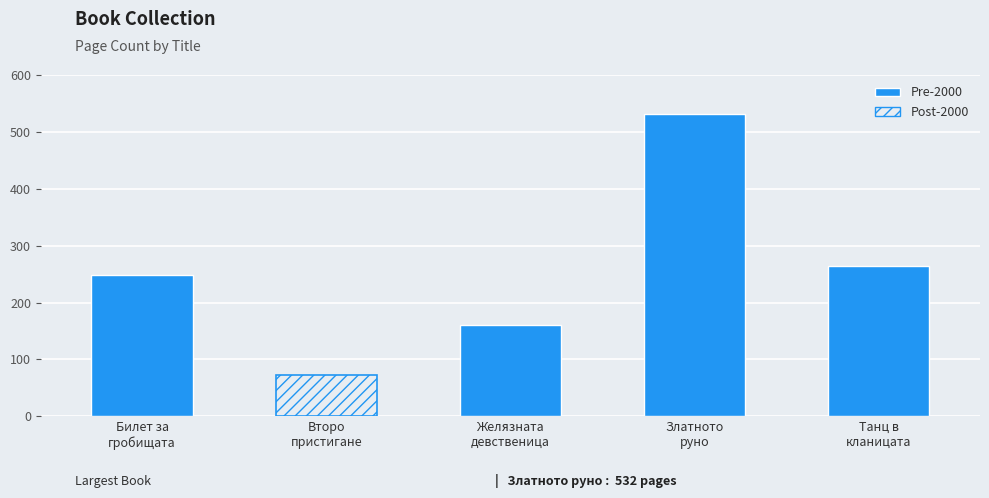

Reading left to right, transcribe all the data shown in this chart.

248	72	160	532	264